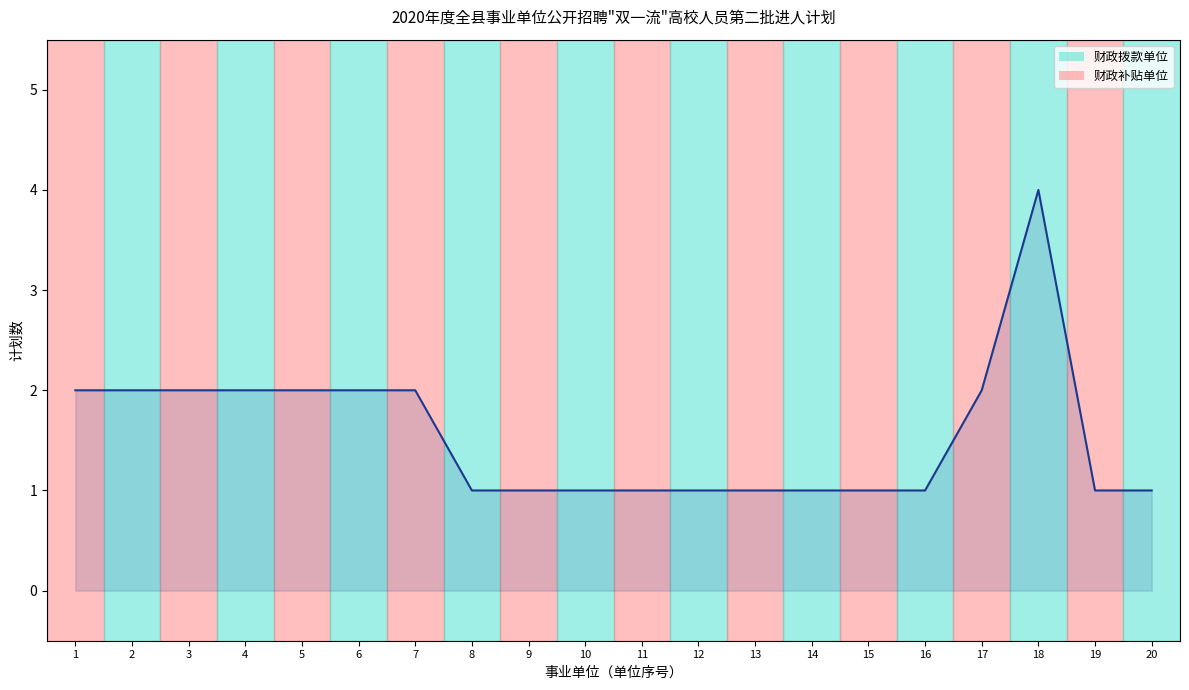

Which category has the highest value across all series?

18